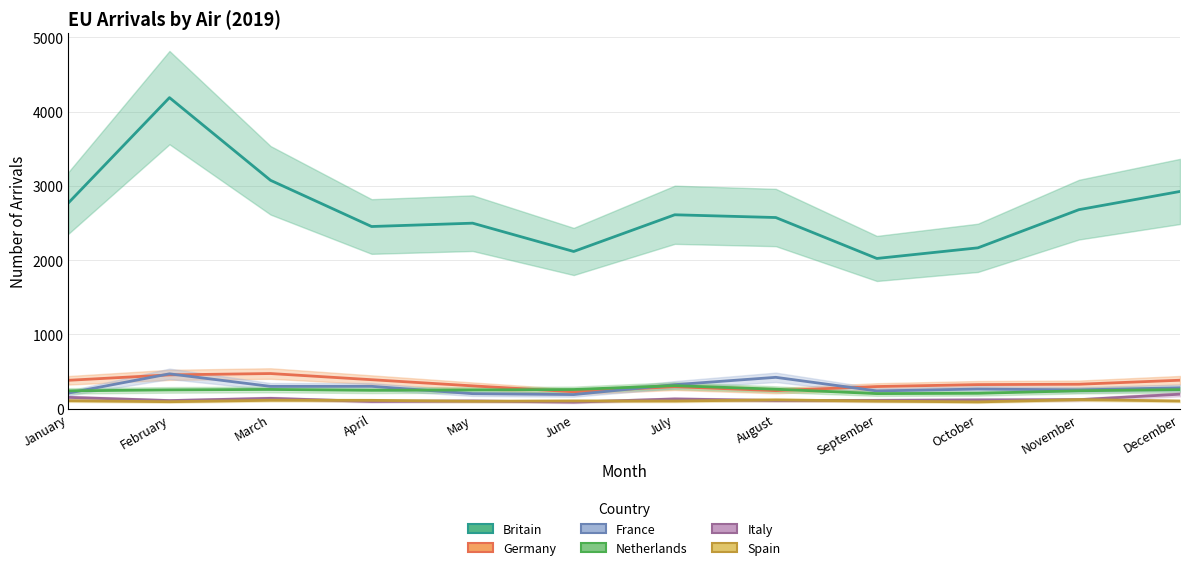

How many data points in Germany are less than 329?

6